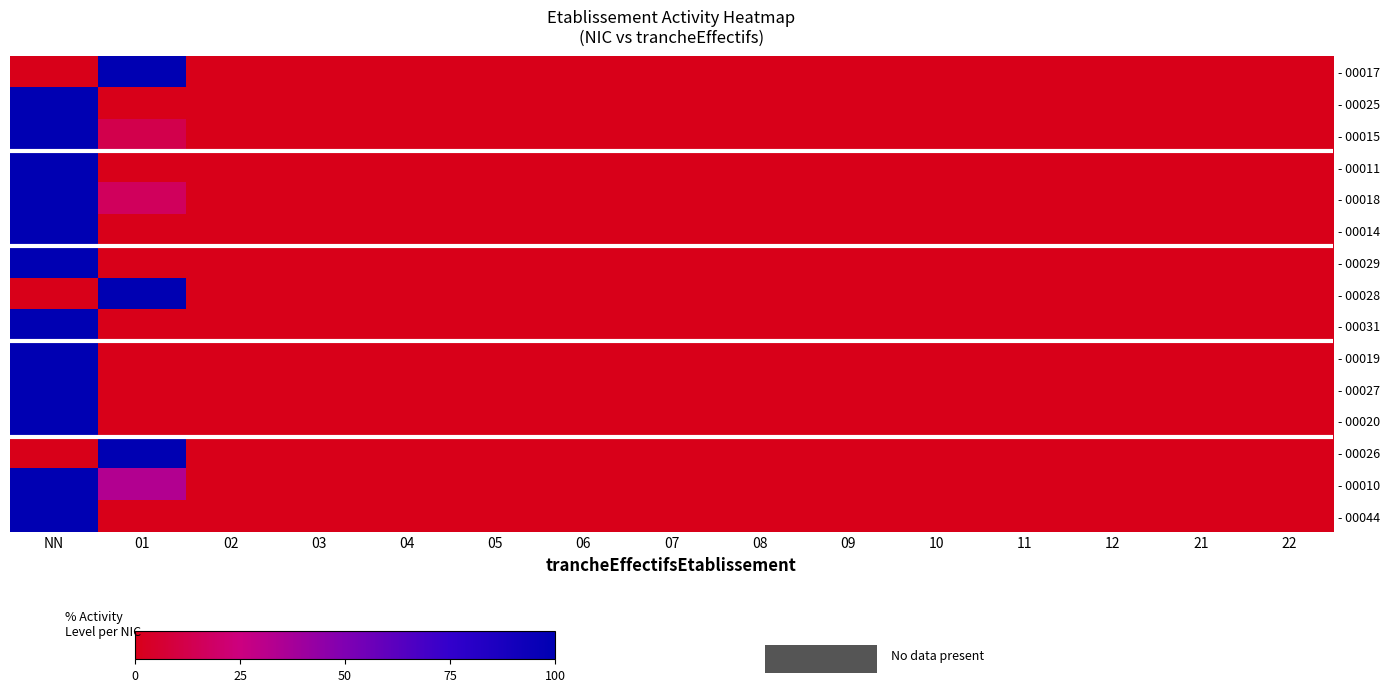

Reading left to right, extract all data points from this chart.

- 00017: NN=0.0	01=100.0	02=0.0	03=0.0	04=0.0	05=0.0	06=0.0	07=0.0	08=0.0	09=0.0	10=0.0	11=0.0	12=0.0	21=0.0	22=0.0
- 00025: NN=100.0	01=0.0	02=0.0	03=0.0	04=0.0	05=0.0	06=0.0	07=0.0	08=0.0	09=0.0	10=0.0	11=0.0	12=0.0	21=0.0	22=0.0
- 00015: NN=100.0	01=12.5	02=0.0	03=0.0	04=0.0	05=0.0	06=0.0	07=0.0	08=0.0	09=0.0	10=0.0	11=0.0	12=0.0	21=0.0	22=0.0
- 00011: NN=100.0	01=0.0	02=0.0	03=0.0	04=0.0	05=0.0	06=0.0	07=0.0	08=0.0	09=0.0	10=0.0	11=0.0	12=0.0	21=0.0	22=0.0
- 00018: NN=100.0	01=16.7	02=0.0	03=0.0	04=0.0	05=0.0	06=0.0	07=0.0	08=0.0	09=0.0	10=0.0	11=0.0	12=0.0	21=0.0	22=0.0
- 00014: NN=100.0	01=0.0	02=0.0	03=0.0	04=0.0	05=0.0	06=0.0	07=0.0	08=0.0	09=0.0	10=0.0	11=0.0	12=0.0	21=0.0	22=0.0
- 00029: NN=100.0	01=0.0	02=0.0	03=0.0	04=0.0	05=0.0	06=0.0	07=0.0	08=0.0	09=0.0	10=0.0	11=0.0	12=0.0	21=0.0	22=0.0
- 00028: NN=0.0	01=100.0	02=0.0	03=0.0	04=0.0	05=0.0	06=0.0	07=0.0	08=0.0	09=0.0	10=0.0	11=0.0	12=0.0	21=0.0	22=0.0
- 00031: NN=100.0	01=0.0	02=0.0	03=0.0	04=0.0	05=0.0	06=0.0	07=0.0	08=0.0	09=0.0	10=0.0	11=0.0	12=0.0	21=0.0	22=0.0
- 00019: NN=100.0	01=0.0	02=0.0	03=0.0	04=0.0	05=0.0	06=0.0	07=0.0	08=0.0	09=0.0	10=0.0	11=0.0	12=0.0	21=0.0	22=0.0
- 00027: NN=100.0	01=0.0	02=0.0	03=0.0	04=0.0	05=0.0	06=0.0	07=0.0	08=0.0	09=0.0	10=0.0	11=0.0	12=0.0	21=0.0	22=0.0
- 00020: NN=100.0	01=0.0	02=0.0	03=0.0	04=0.0	05=0.0	06=0.0	07=0.0	08=0.0	09=0.0	10=0.0	11=0.0	12=0.0	21=0.0	22=0.0
- 00026: NN=0.0	01=100.0	02=0.0	03=0.0	04=0.0	05=0.0	06=0.0	07=0.0	08=0.0	09=0.0	10=0.0	11=0.0	12=0.0	21=0.0	22=0.0
- 00010: NN=100.0	01=33.3	02=0.0	03=0.0	04=0.0	05=0.0	06=0.0	07=0.0	08=0.0	09=0.0	10=0.0	11=0.0	12=0.0	21=0.0	22=0.0
- 00044: NN=100.0	01=0.0	02=0.0	03=0.0	04=0.0	05=0.0	06=0.0	07=0.0	08=0.0	09=0.0	10=0.0	11=0.0	12=0.0	21=0.0	22=0.0